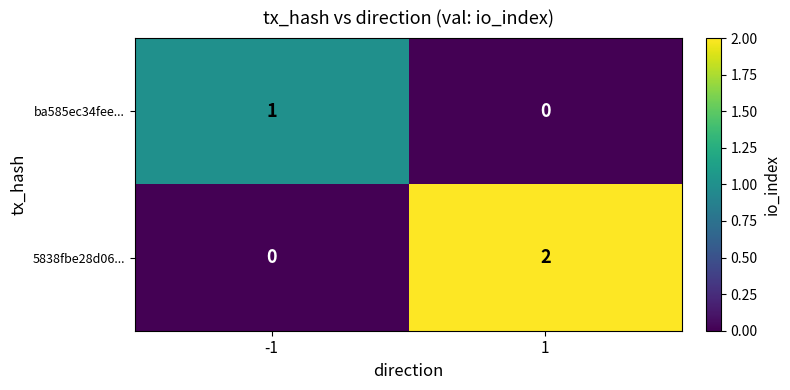

Between -1 and 1, which series saw the biggest shift?

5838fbe28d06...